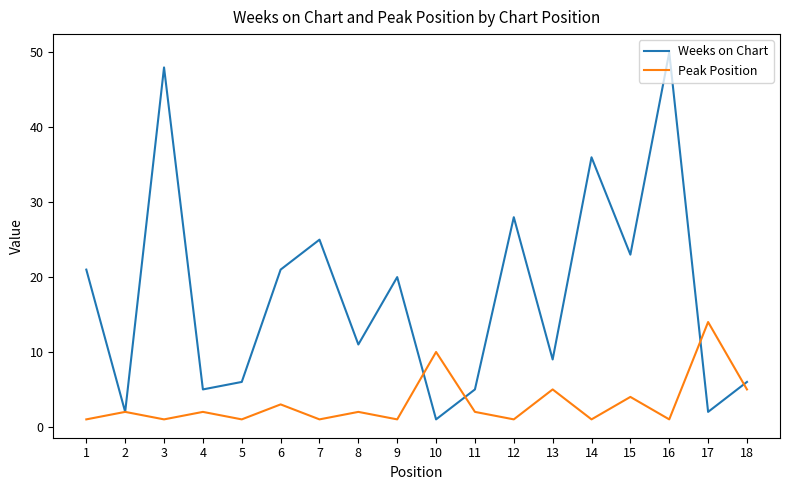

In Peak Position, how many points are higher than both neighbors (excluding endpoints)?

8